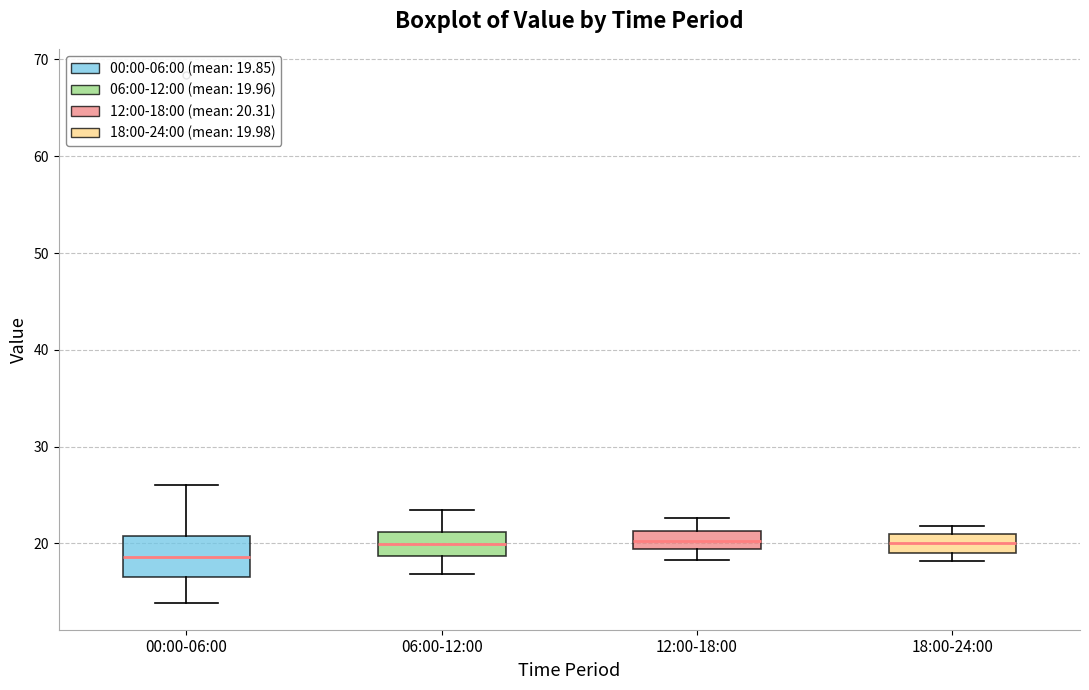

Reading left to right, transcribe this box plot: for each box, give where its median line is, the range the box spans, and where its two whiskers end, as read against the y-axis. The values are not printed on the chart, so give them approximately, as read against the axis.

00:00-06:00: median 19, box 16 to 21, whiskers 14 to 26
06:00-12:00: median 20, box 19 to 21, whiskers 17 to 23
12:00-18:00: median 20, box 19 to 21, whiskers 18 to 23
18:00-24:00: median 20, box 19 to 21, whiskers 18 to 22